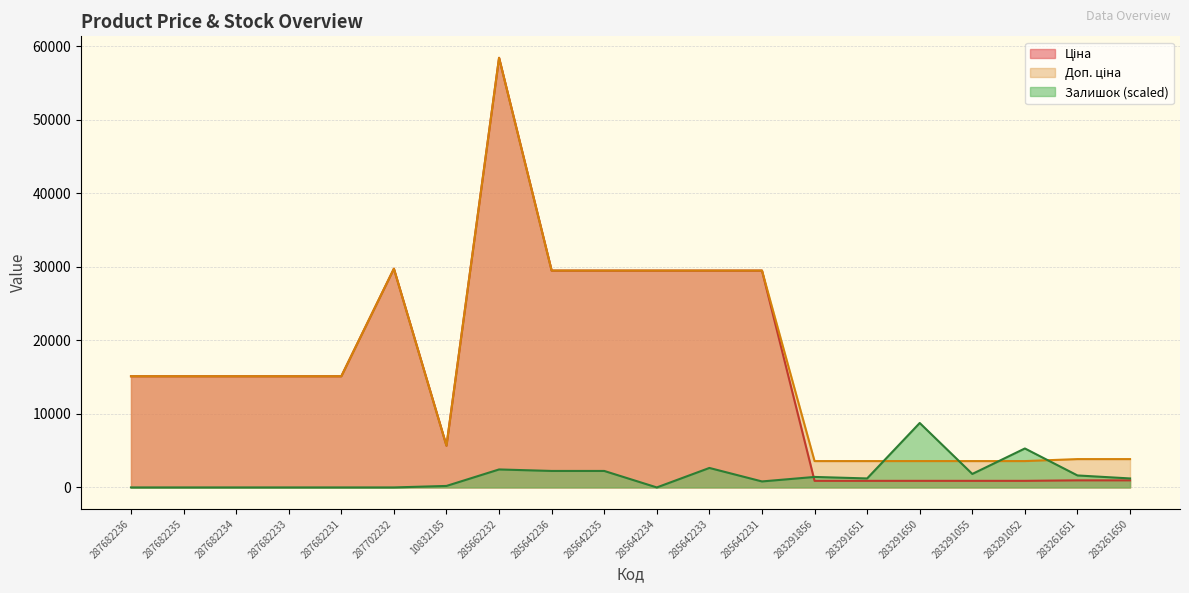

How many interior local valleys does the Ціна series have?

1